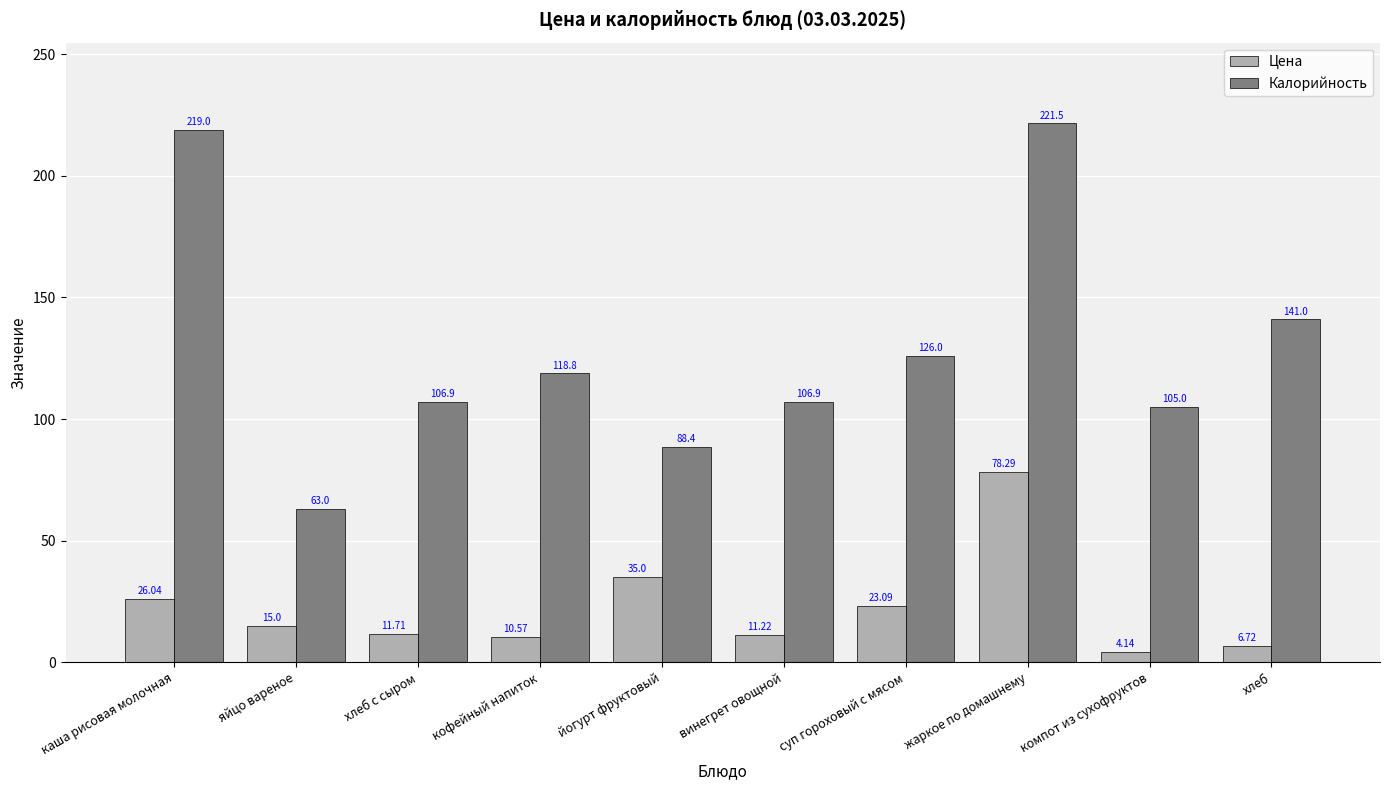

At компот из сухофруктов, list the series in order from smallest to largest.

Цена, Калорийность